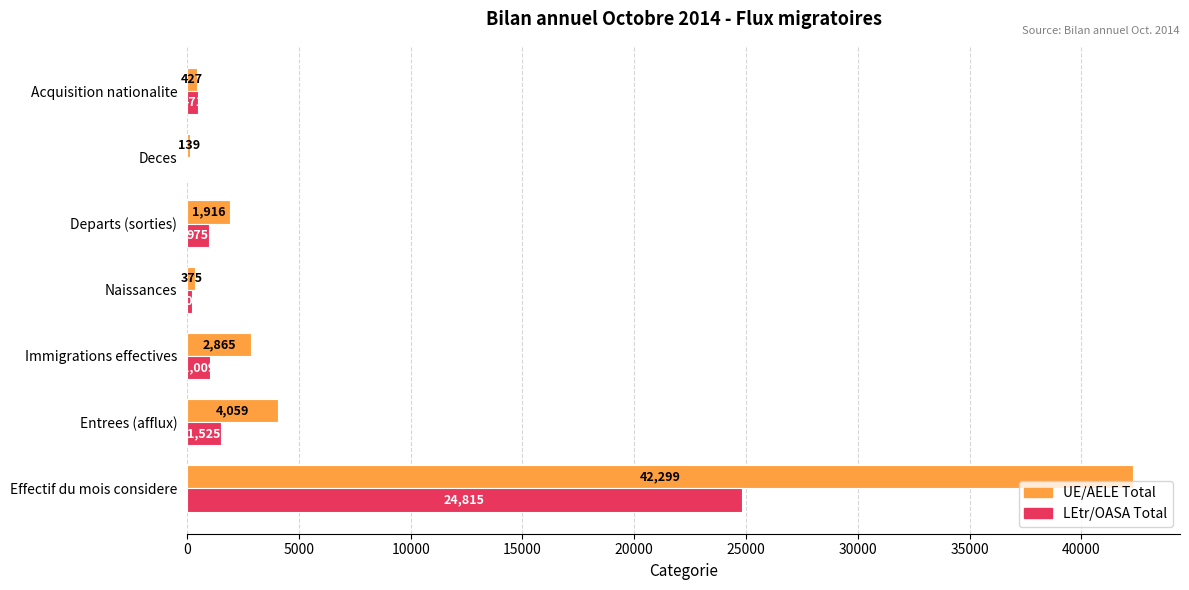

What is the approximate value of UE/AELE Total at Effectif du mois considere?

42299